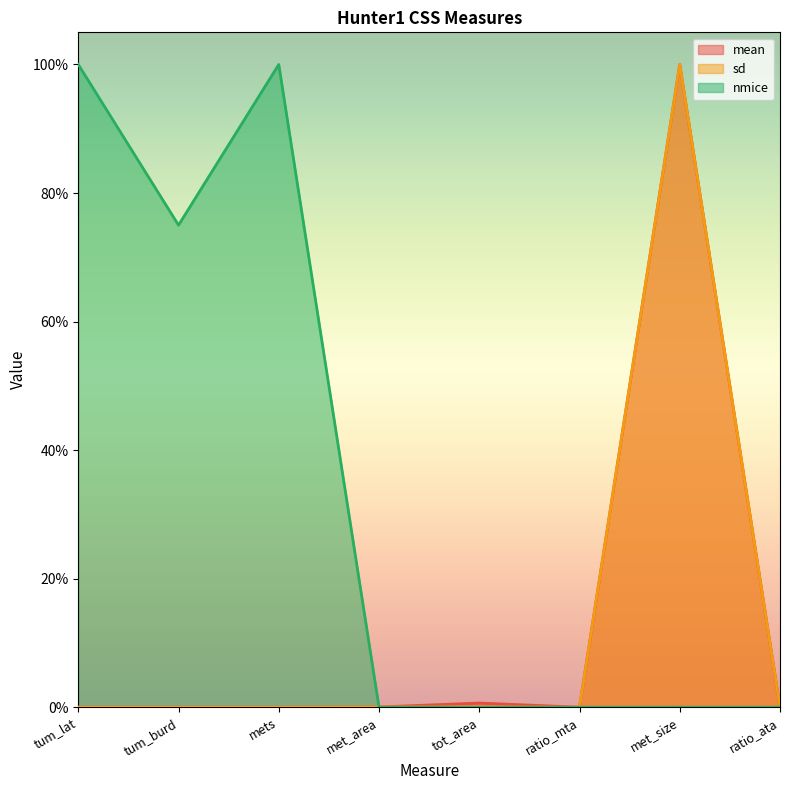

In mean, how many points are higher than both neighbors (excluding endpoints)?

2